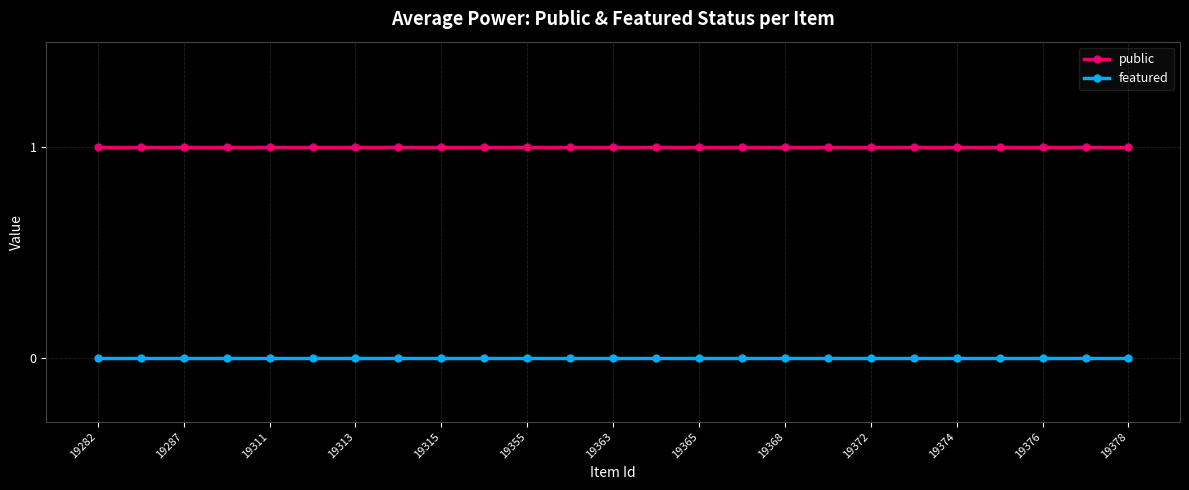

What is the sum of all public values?

25